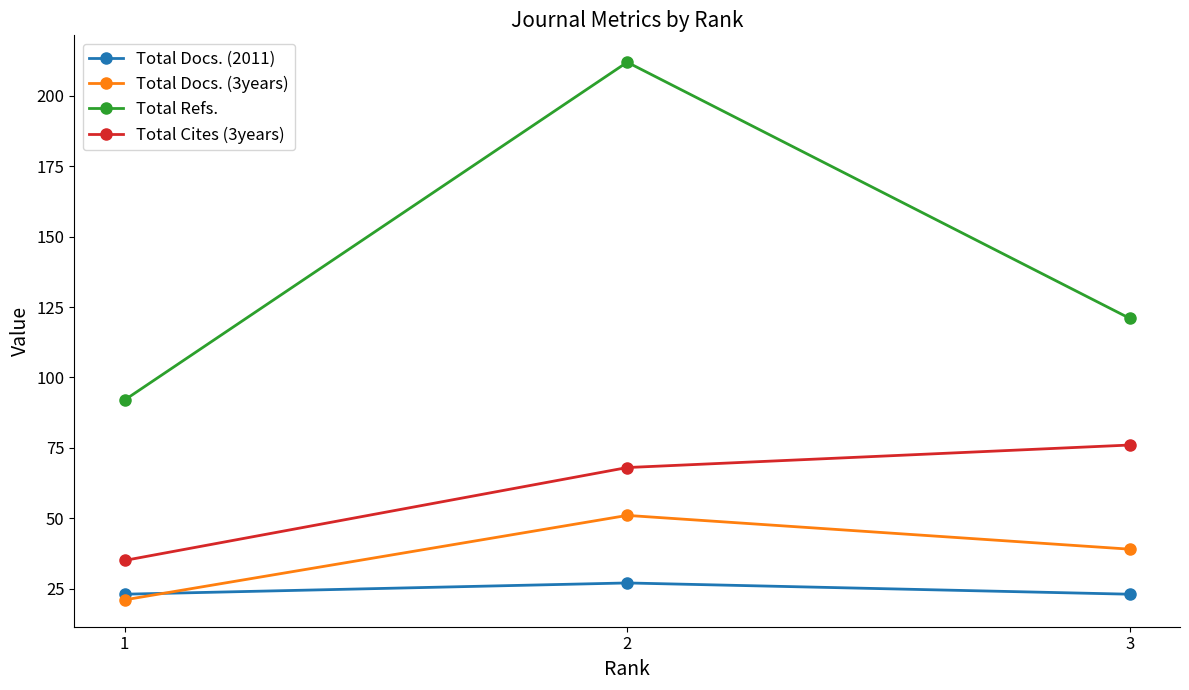

At how many categories does at least one series exceed 134?

1